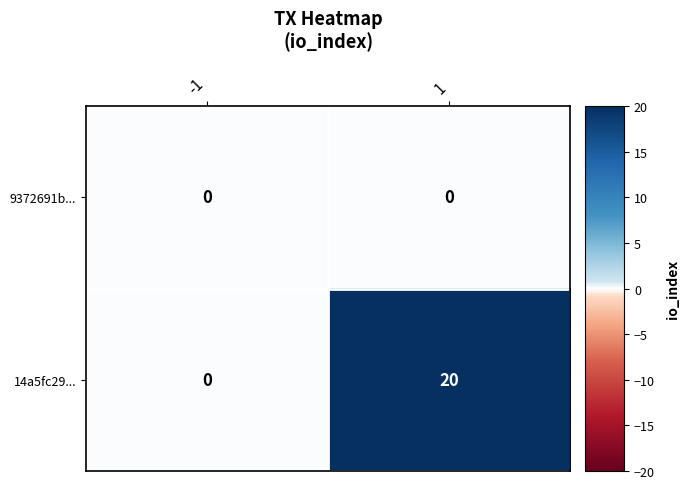

Which series has the largest total across all categories?

14a5fc29...